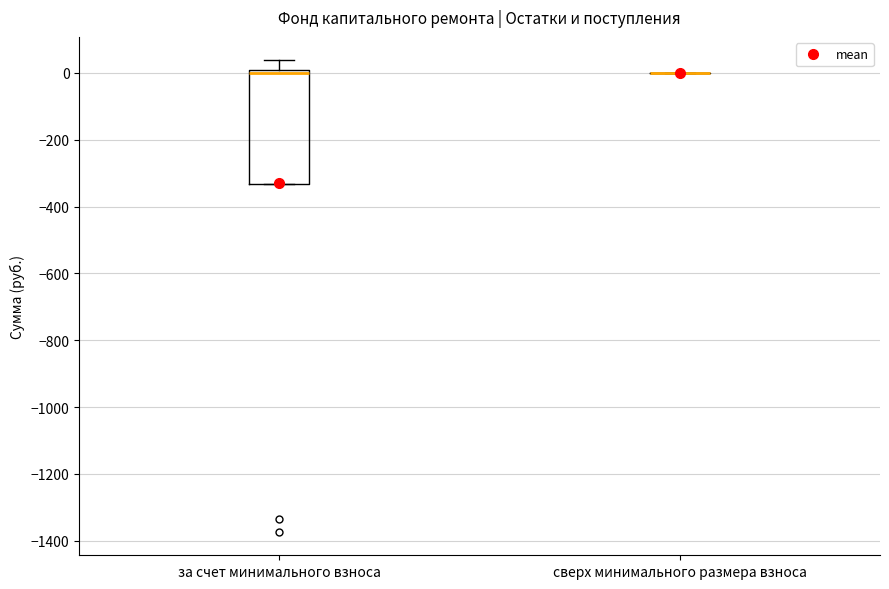

Reading left to right, read every box against the y-axis: the position of its median line, the range the box covers, and the ends of its whiskers. The values are not printed on the chart, so give them approximately, as read against the axis.

за счет минимального взноса: median 0 (just below the box's upper edge), box -340 to 0, whiskers -340 to 40
сверх минимального размера взноса: box collapsed to a line at 0, whiskers 0 to 0